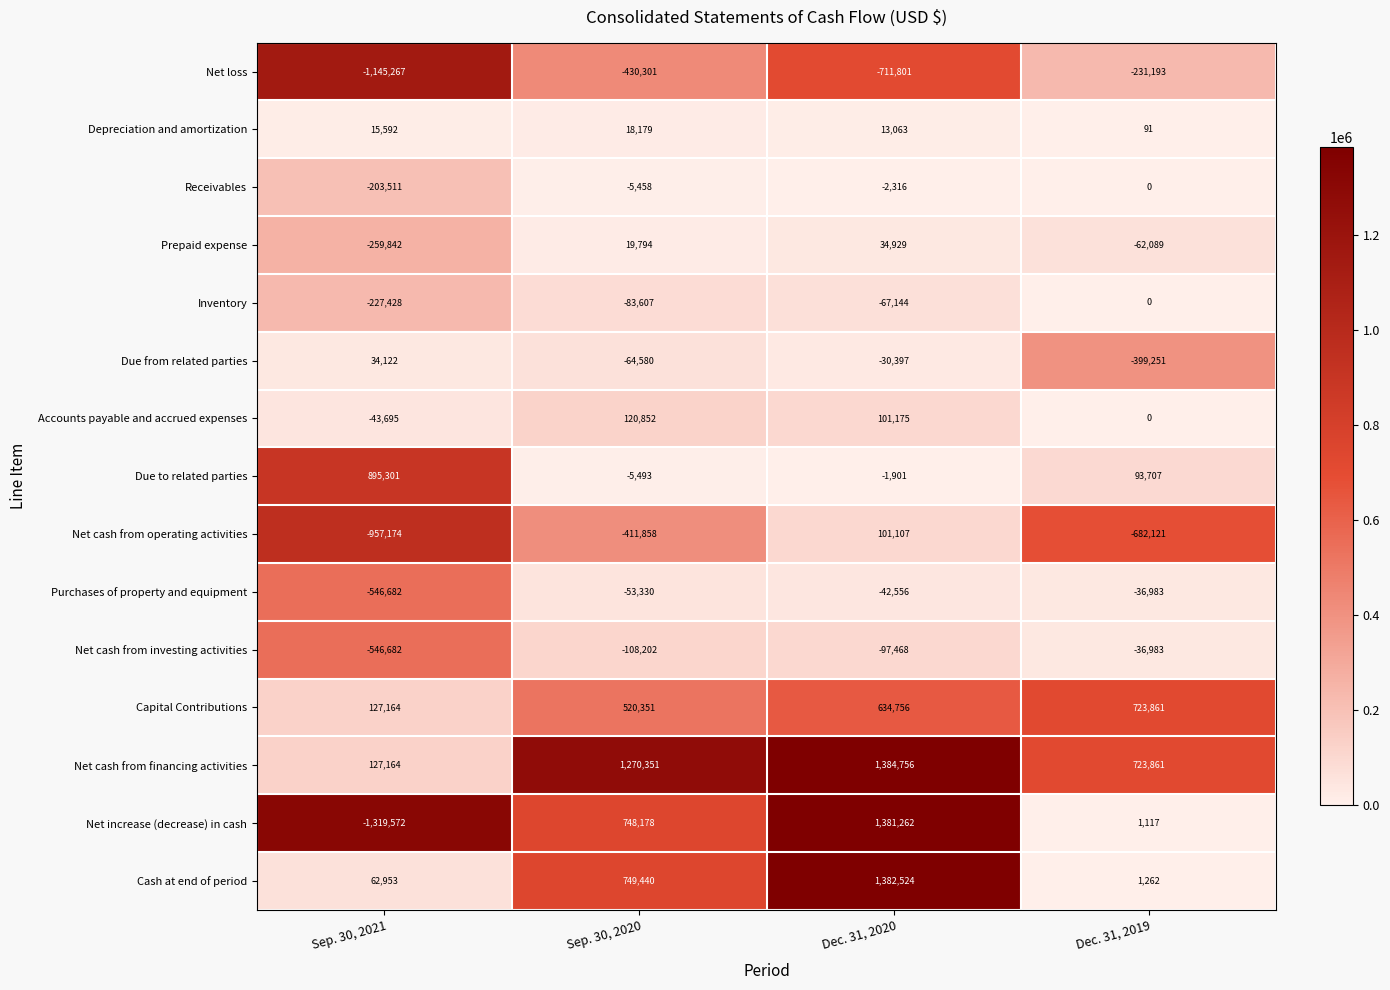

What is the difference between the Net increase (decrease) in cash values at Sep. 30, 2021 and Dec. 31, 2020?

2700834